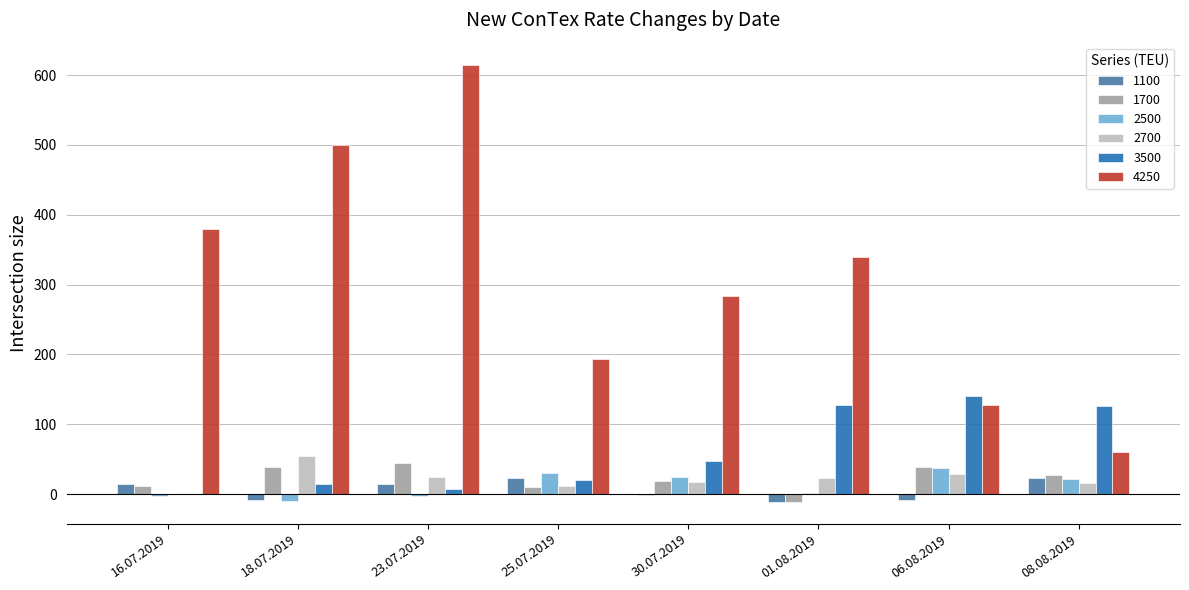

What is the sum of all 2500 values?

101